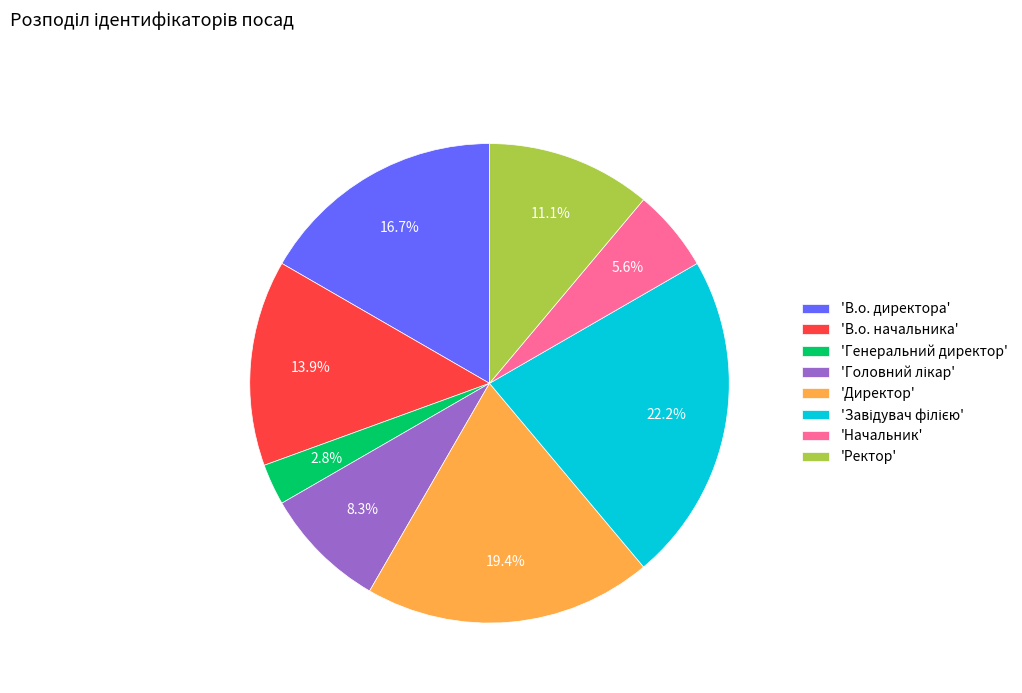

What is the smallest slice in the pie chart?

'Генеральний директор'